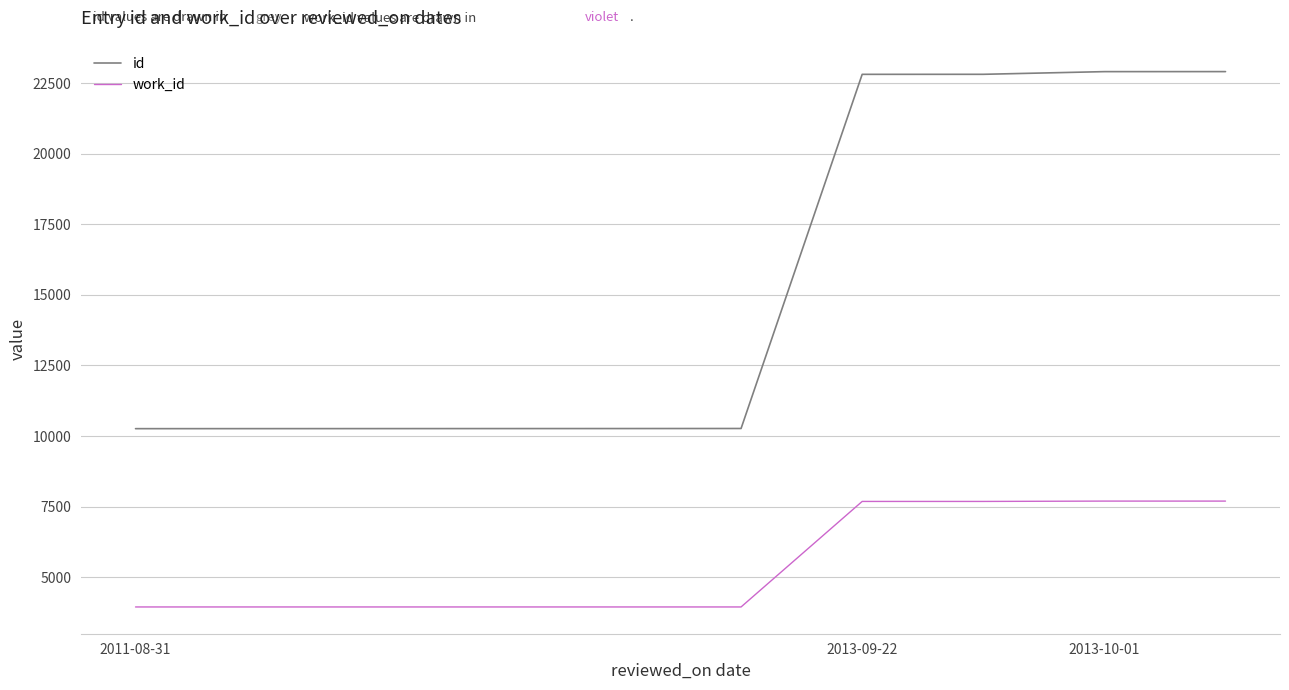

True or false: id and work_id cross at least once.

False